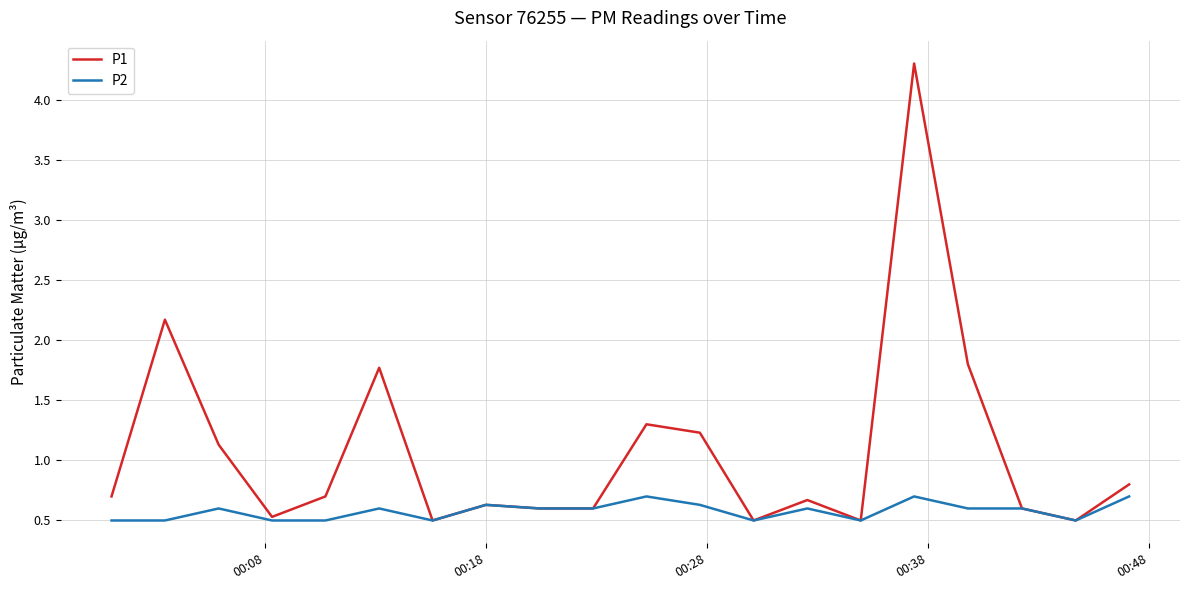

List the series in order of their overall mean, lowest first.

P2, P1